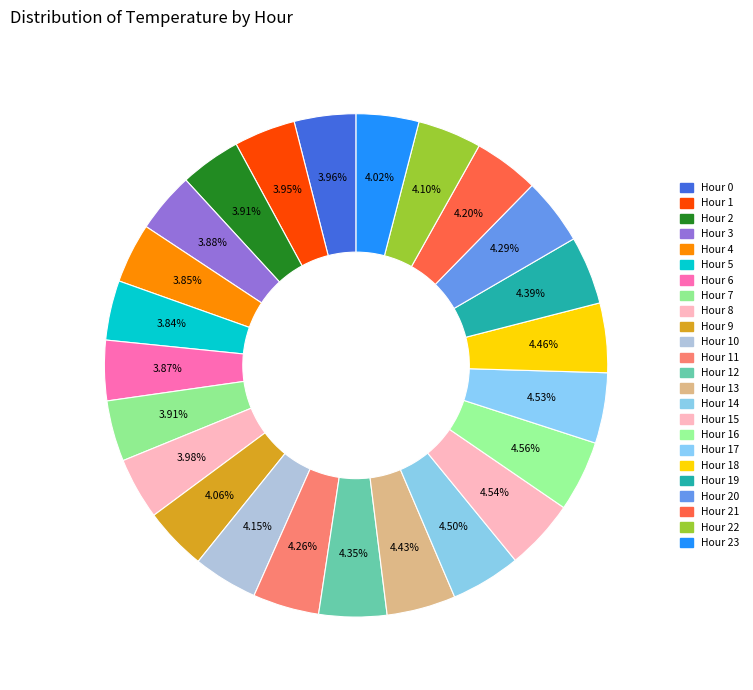

How many segments does this pie chart have?

24